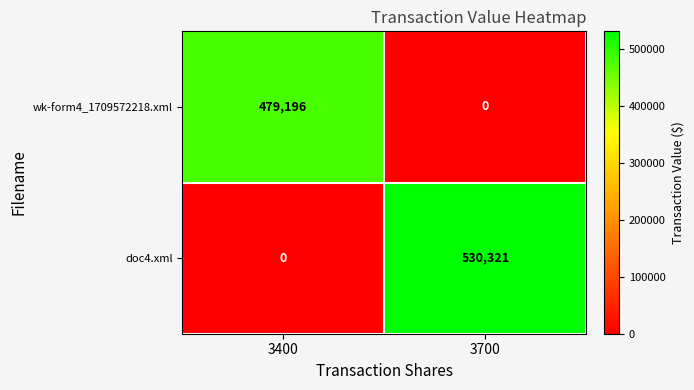

Rank the series at 3400 from highest to lowest value.

wk-form4_1709572218.xml, doc4.xml